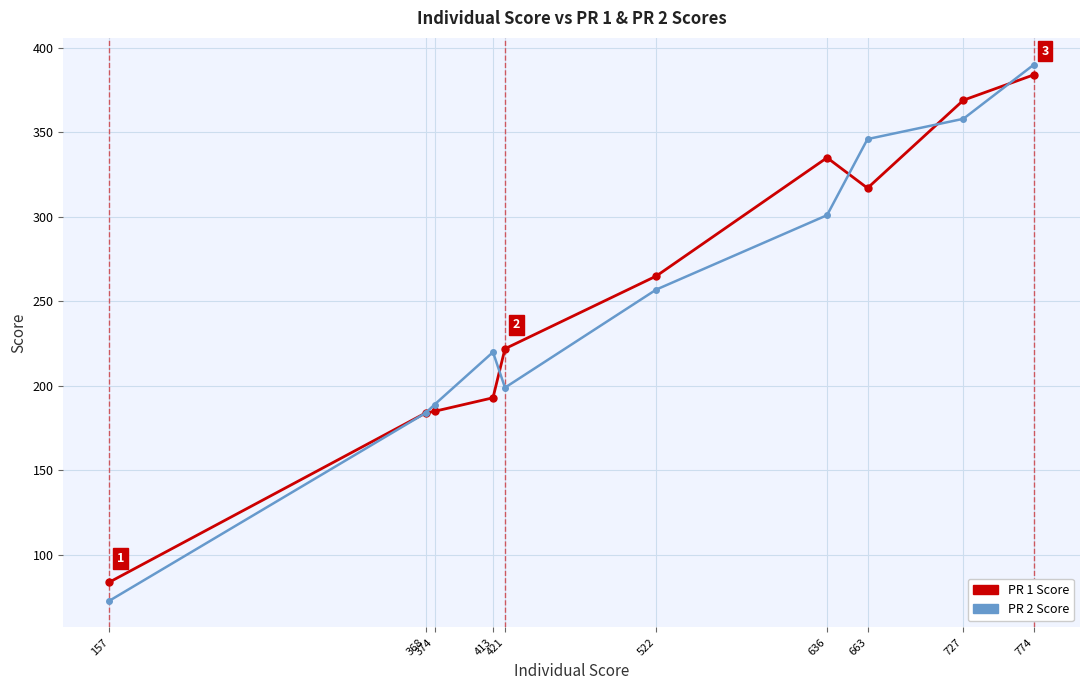

Which series has the largest range (max minus min)?

PR 2 Score